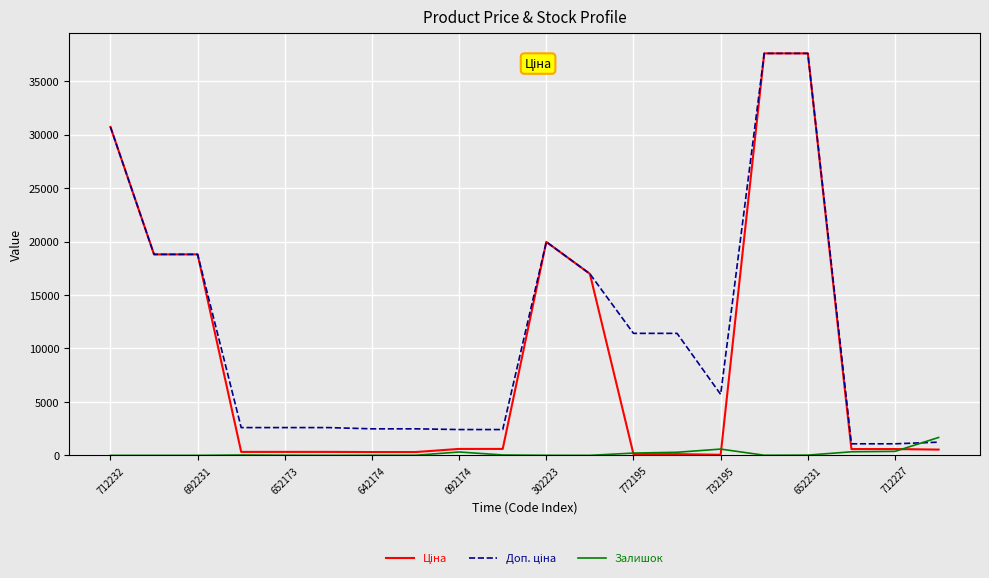

List the series in order of their peak value, highest first.

Ціна, Доп. ціна, Залишок